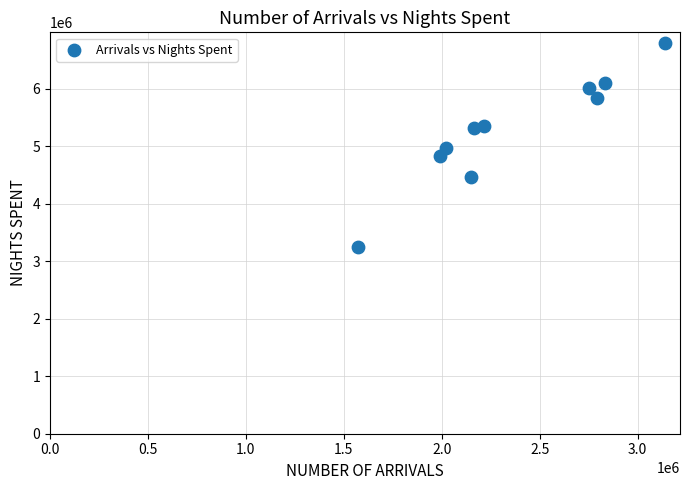

What is the range of Y values (max minus min)?

3562528